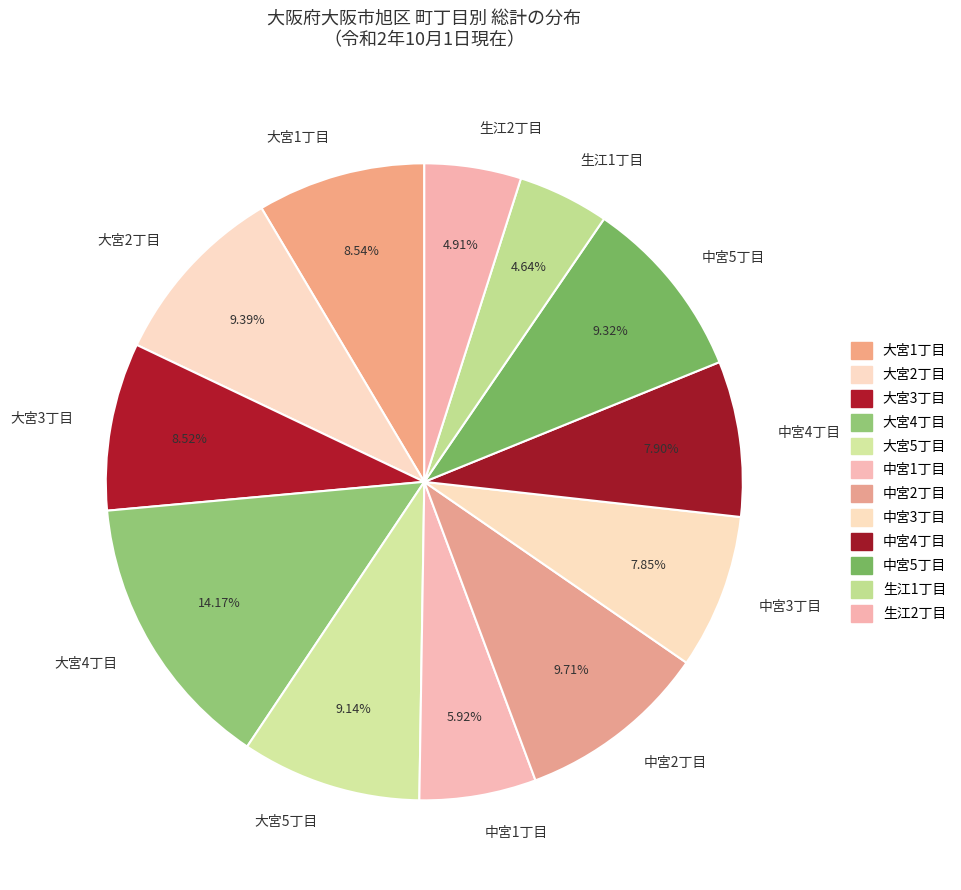

Between 大宮4丁目 and 大宮5丁目, which is larger?

大宮4丁目